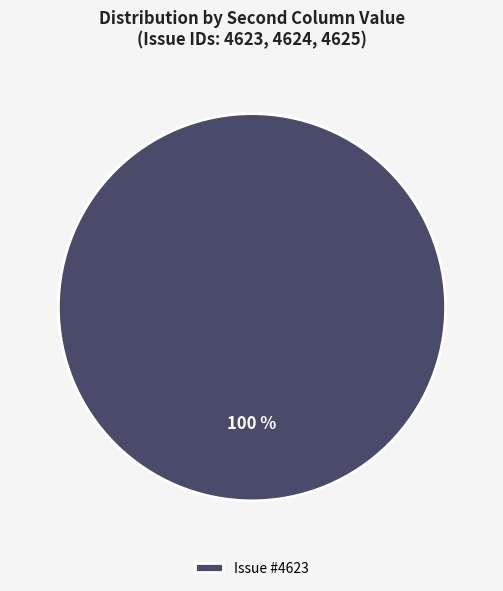

True or false: Issue #4623 accounts for 100% of the total.

True